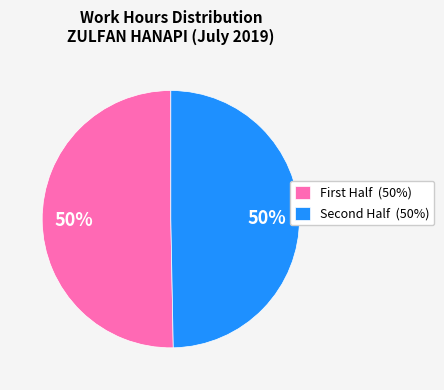

To the nearest percent, what is the average slice percentage?

50%